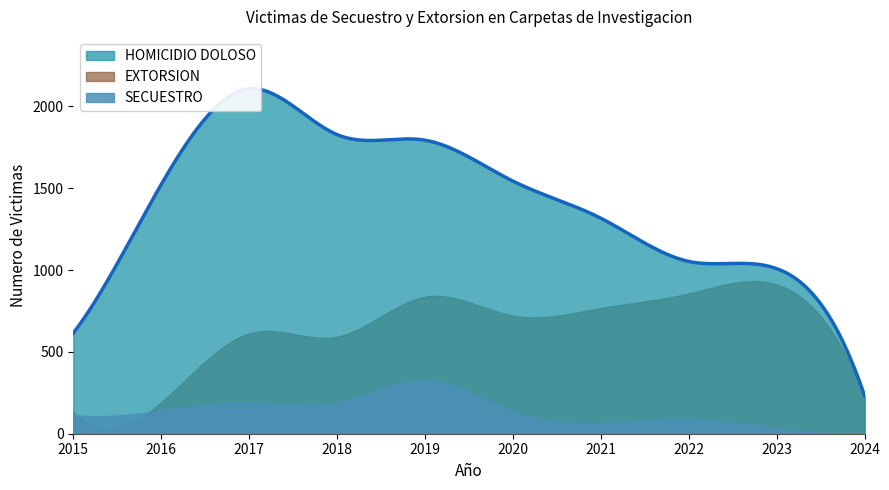

Does the chart display data point markers on the line(s)?

No